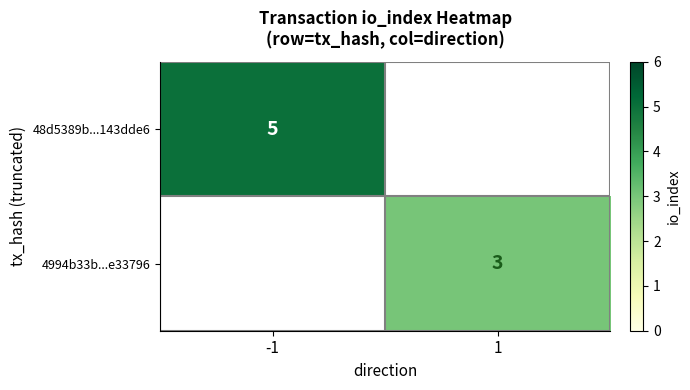

Is the value of 48d5389b...143dde6 at -1 greater than the value of 4994b33b...e33796 at 1?

Yes